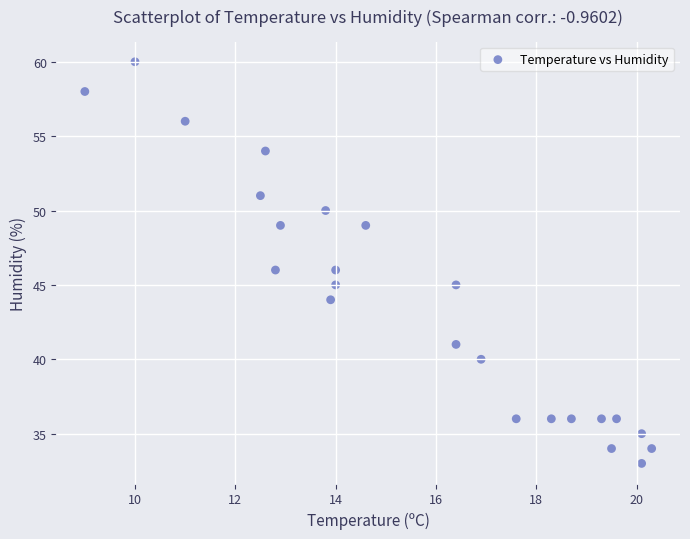

What is the range of Y values (max minus min)?

27